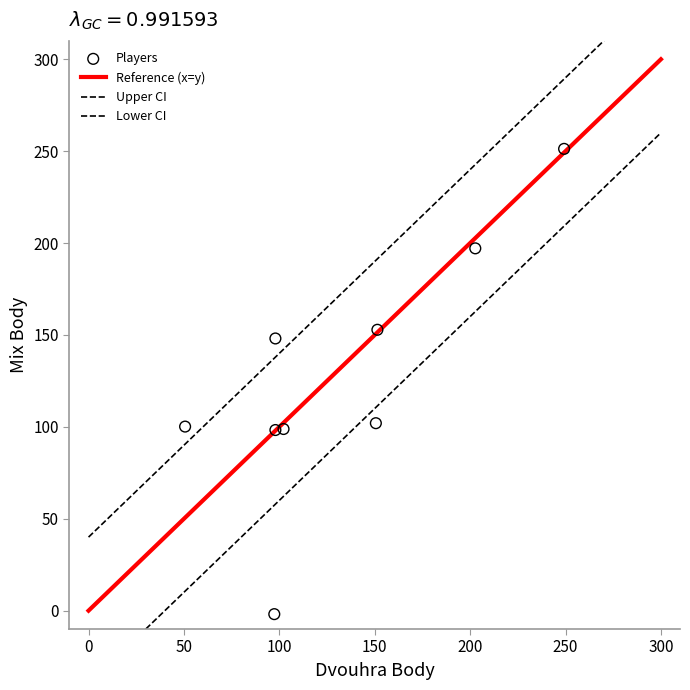

How many data points are displayed?

9